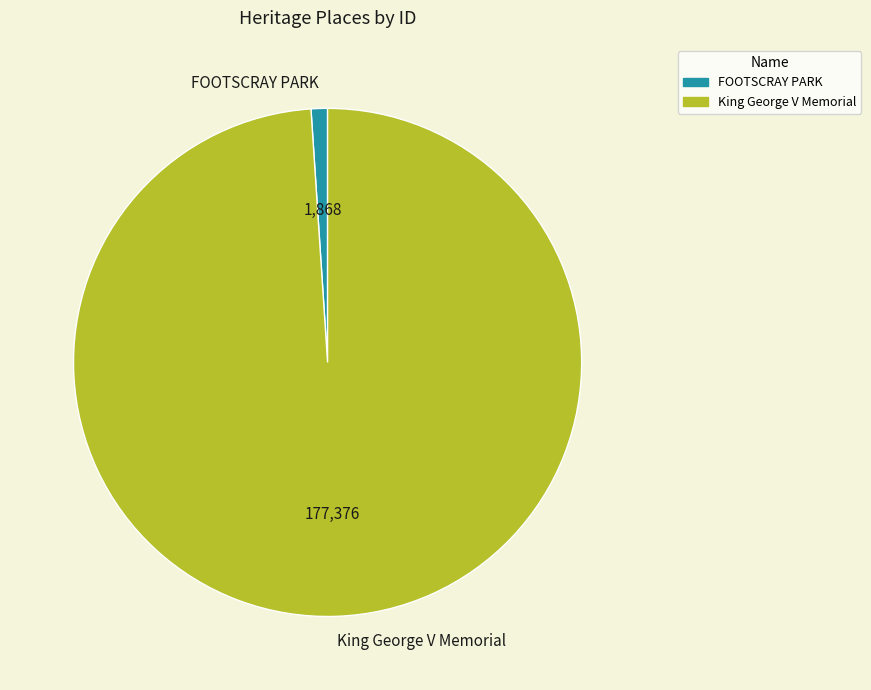

True or false: King George V Memorial accounts for 99% of the total.

True